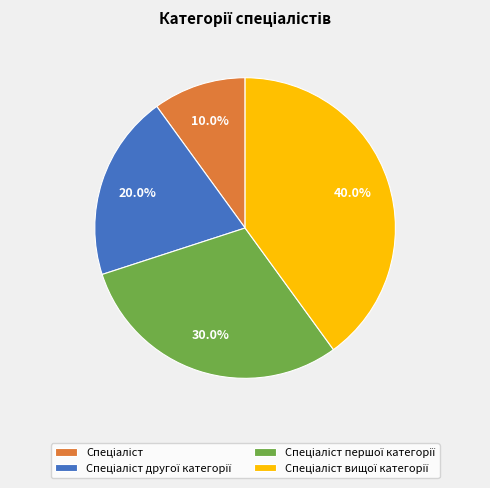

Is there a majority slice in this chart?

No